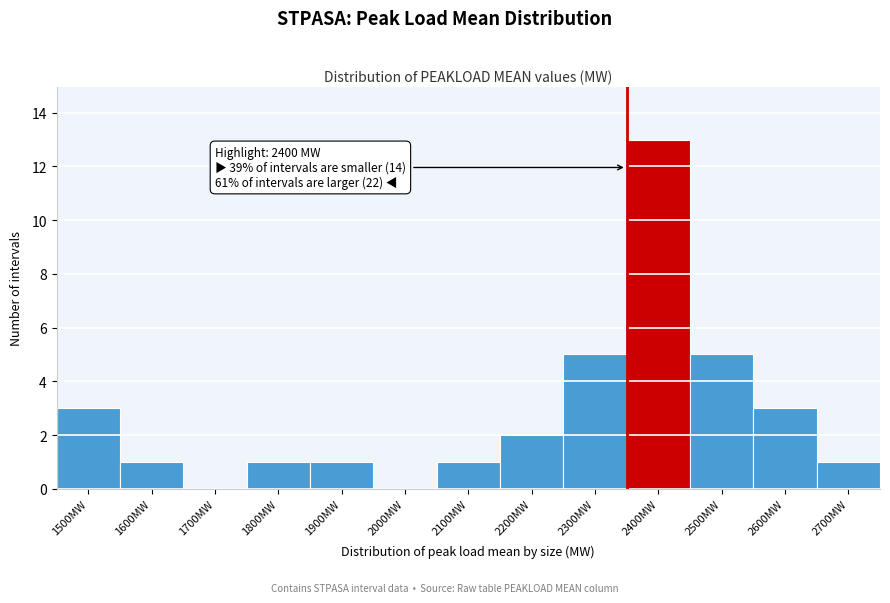

Reading left to right, what are all the values shown in this chart?

1500MW=3	1600MW=1	1700MW=0	1800MW=1	1900MW=1	2000MW=0	2100MW=1	2200MW=2	2300MW=5	2400MW=13	2500MW=5	2600MW=3	2700MW=1